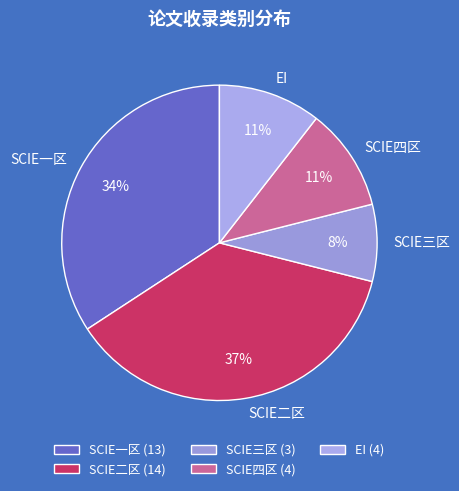

Combined, do EI and SCIE四区 account for over 50%?

No